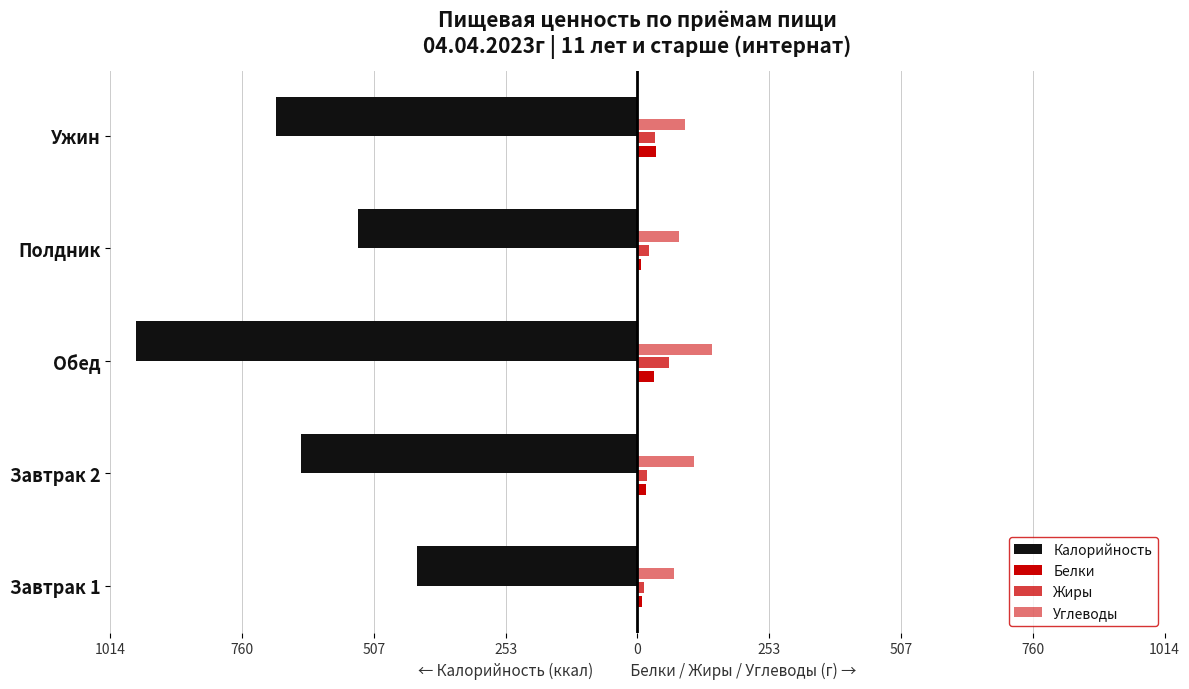

How many bars are there in total?

20